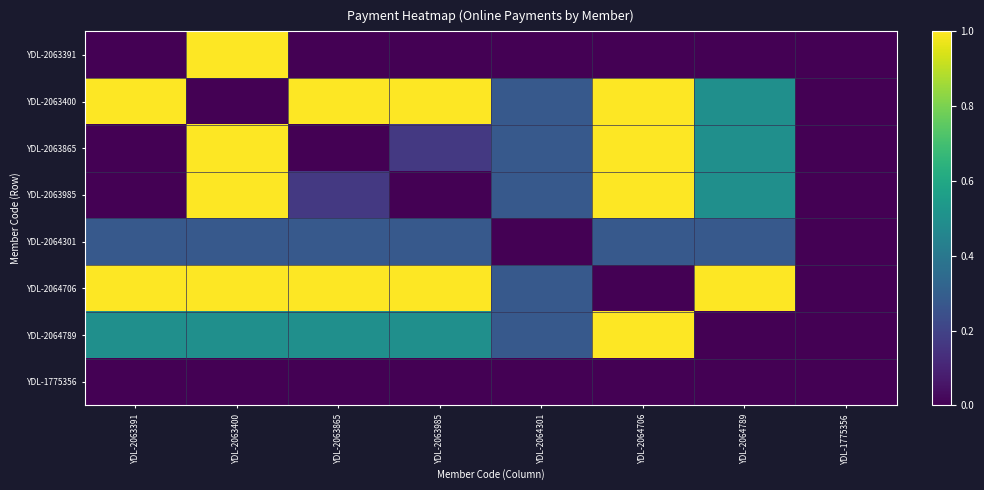

Between YDL-2064706 and YDL-2064789, which series saw the biggest shift?

YDL-2064706